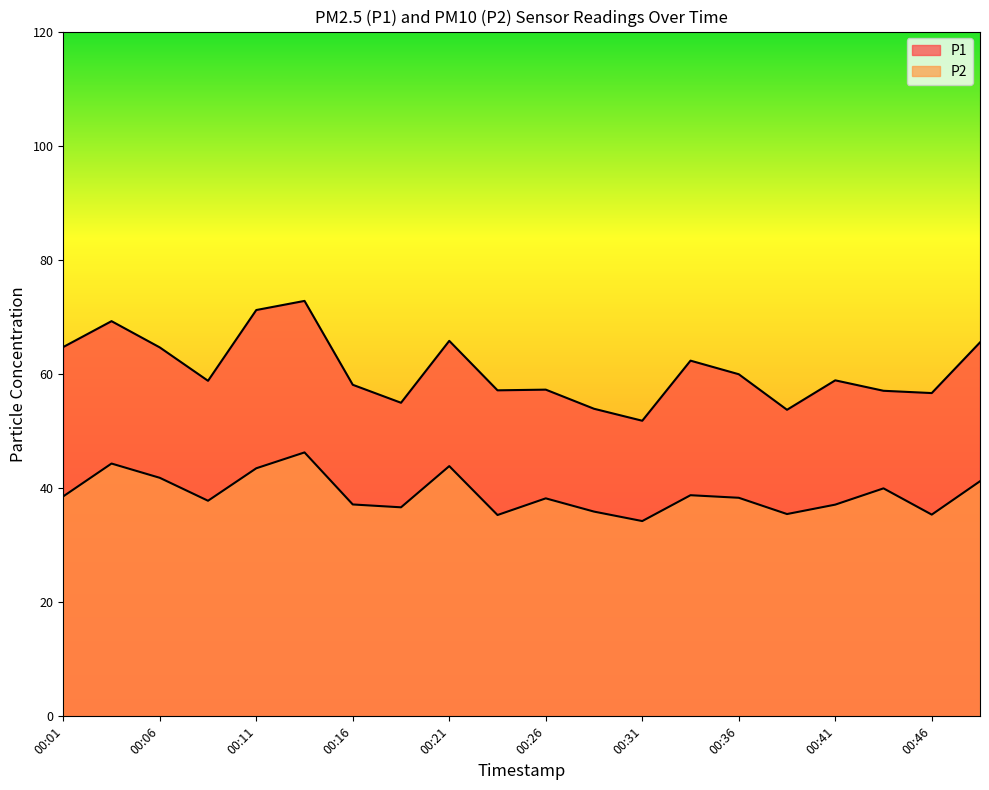

Which series has the widest spread of values?

P1